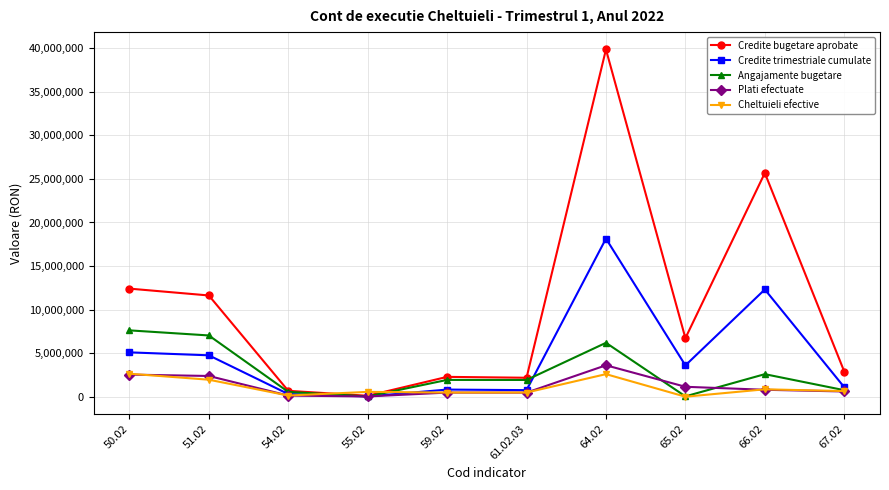

In Cheltuieli efective, how many points are higher than both neighbors (excluding endpoints)?

3